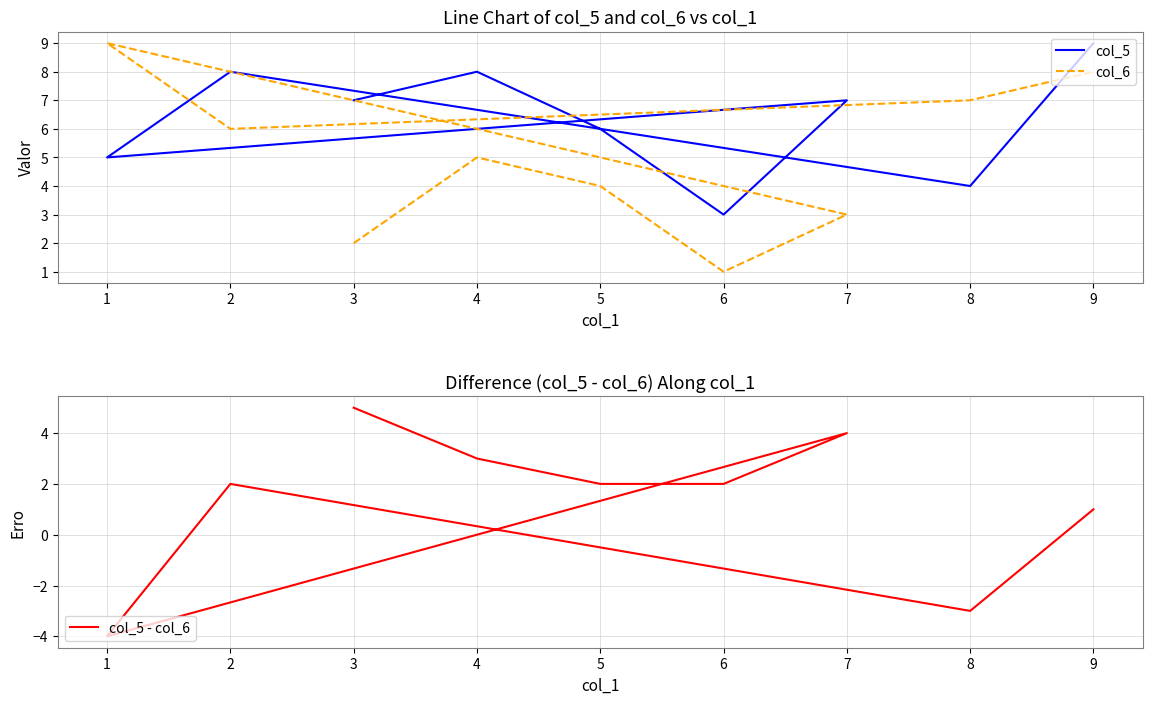

How many negative values does the col_5 - col_6 series have?

2